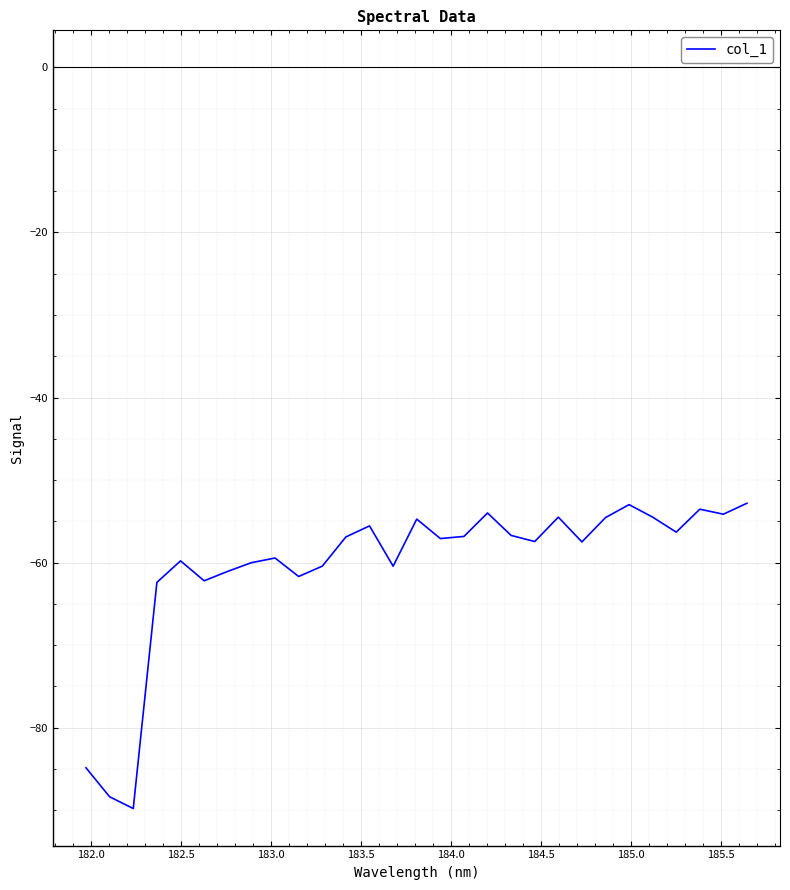

What is the minimum value shown in the chart?

-89.8